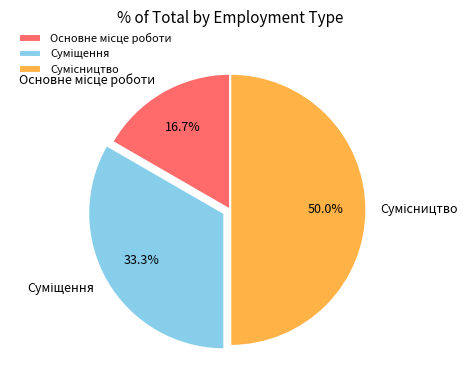

Which has a higher value, Основне місце роботи or Сумісництво?

Сумісництво